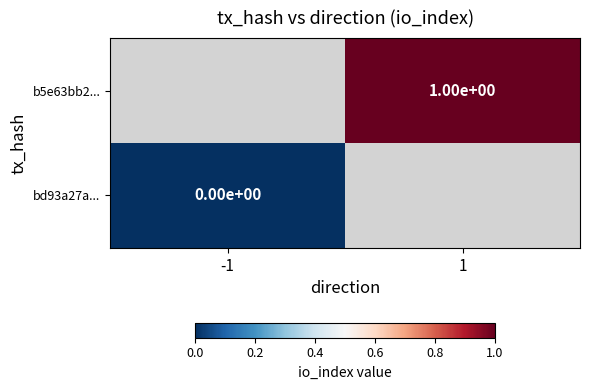

The b5e63bb2... series shows 1 at 1. True or false?

True